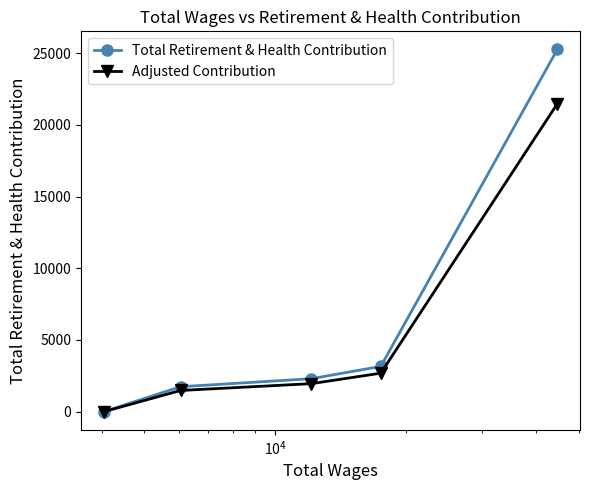

What is the highest value of the Total Retirement & Health Contribution series?

25258.0